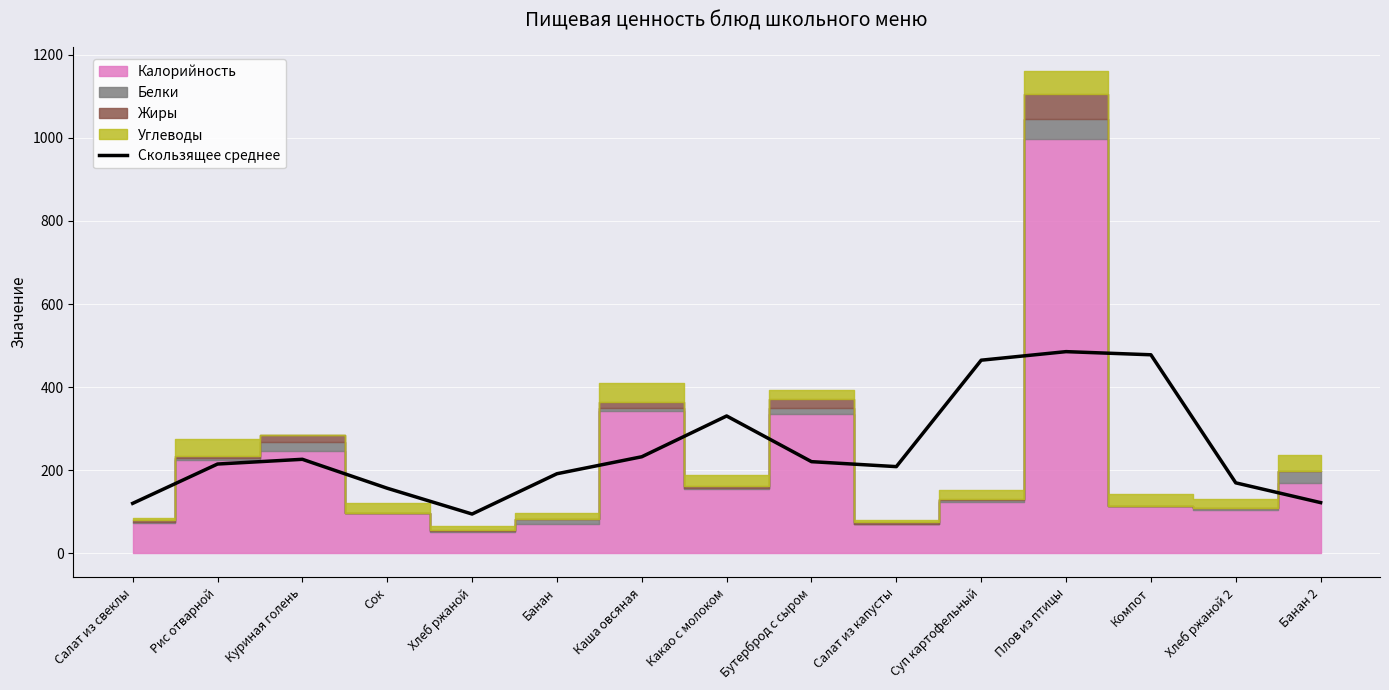

What is the label of the 9th point from the right?

Каша овсяная